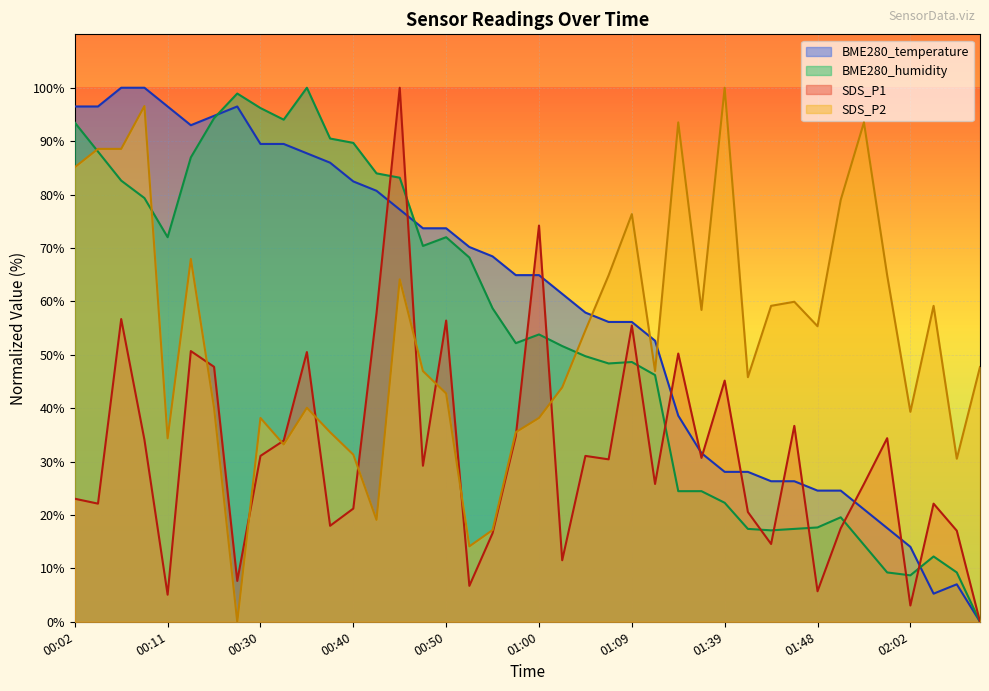

The SDS_P1 series shows 63.3 at 00:45. True or false?

False